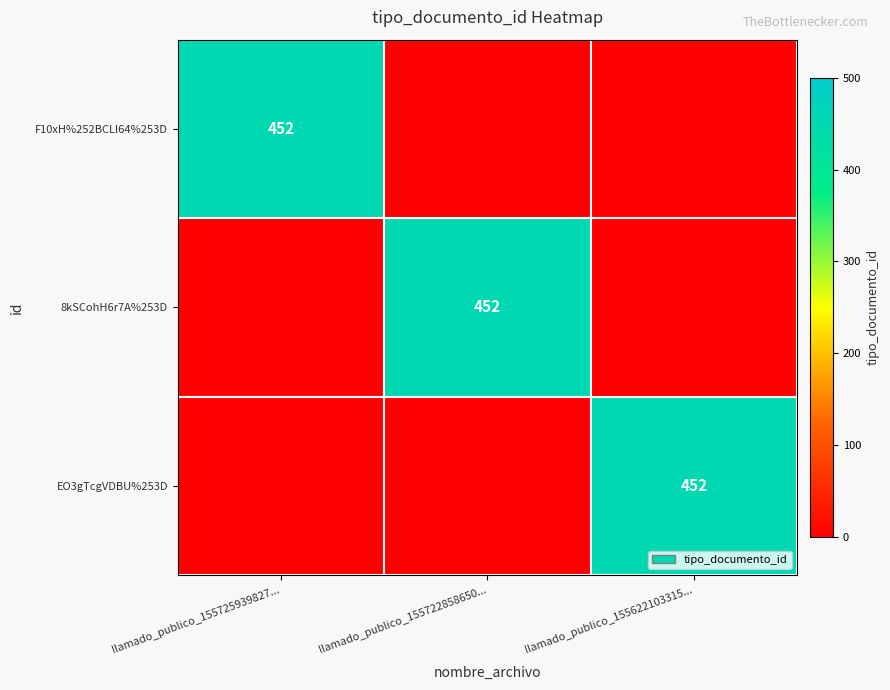

Is it true that F10xH%252BCLl64%253D equals 285 at llamado_publico_155725939827...?

False